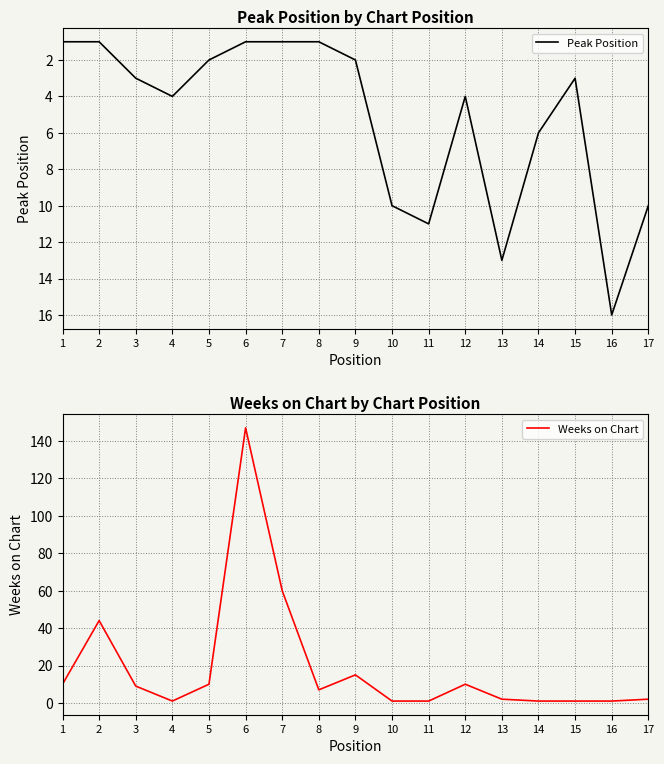

What is the maximum value shown in the chart?

147